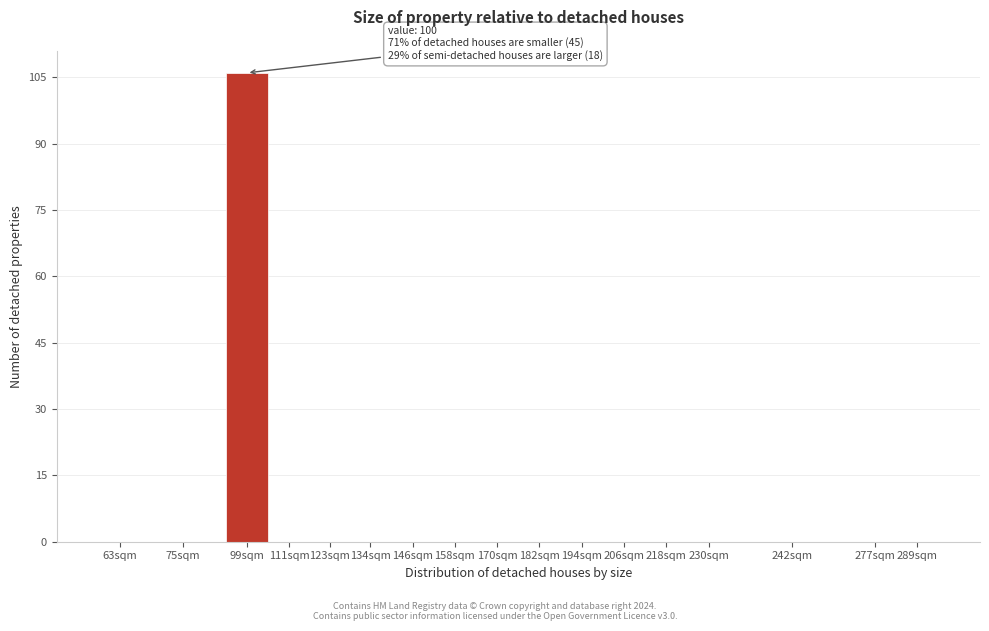

Reading left to right, what are all the values shown in this chart?

63sqm=0	75sqm=0	99sqm=106	111sqm=0	123sqm=0	134sqm=0	146sqm=0	158sqm=0	170sqm=0	182sqm=0	194sqm=0	206sqm=0	218sqm=0	230sqm=0	242sqm=0	277sqm=0	289sqm=0